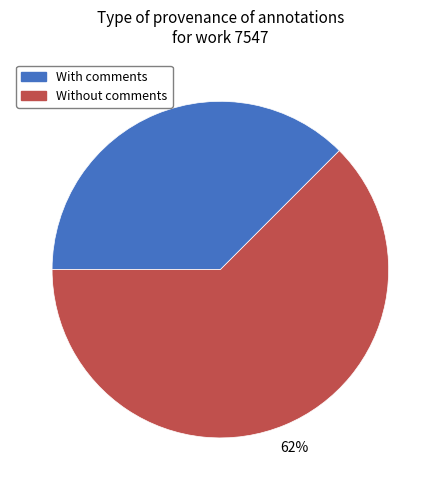

Which has a higher value, Without comments or With comments?

Without comments